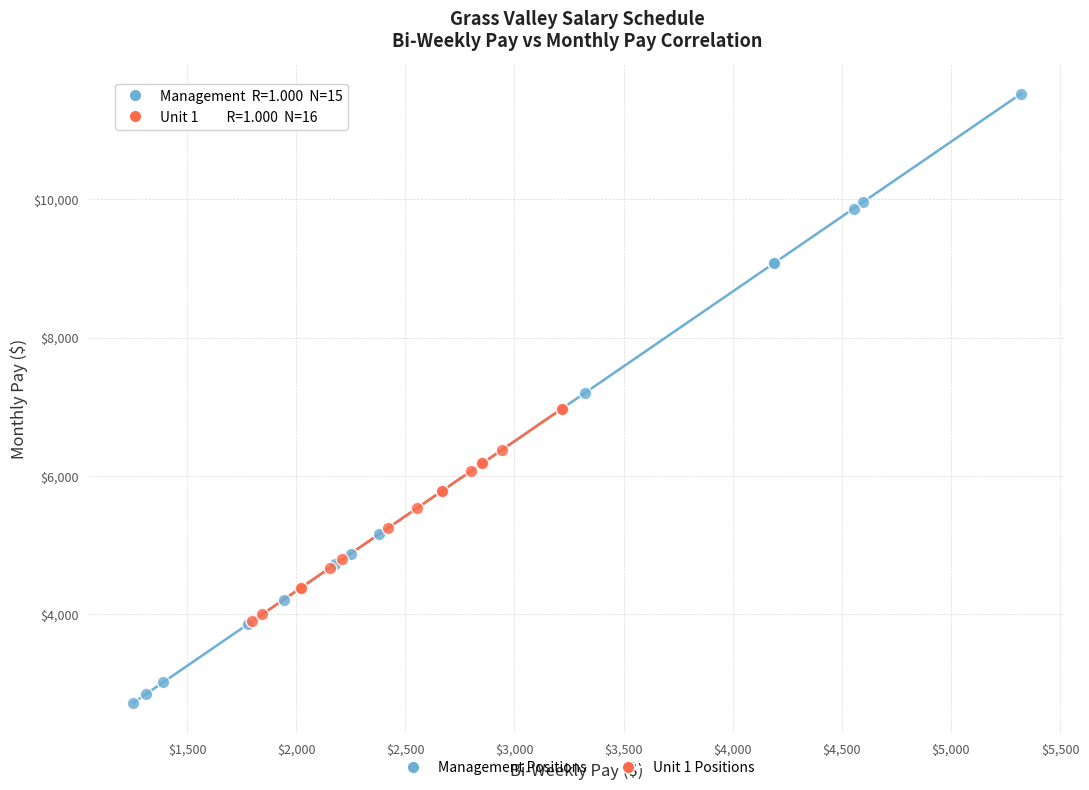

Which series contains the highest Y value?

Management Positions